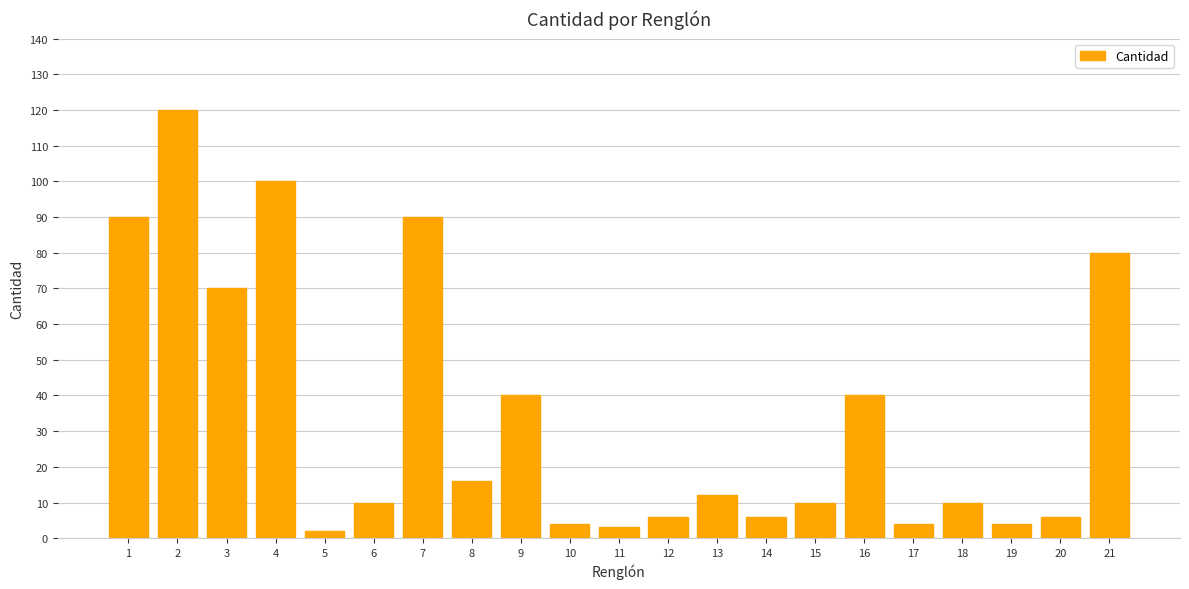

What is the change in value from 4 to 7?

-10